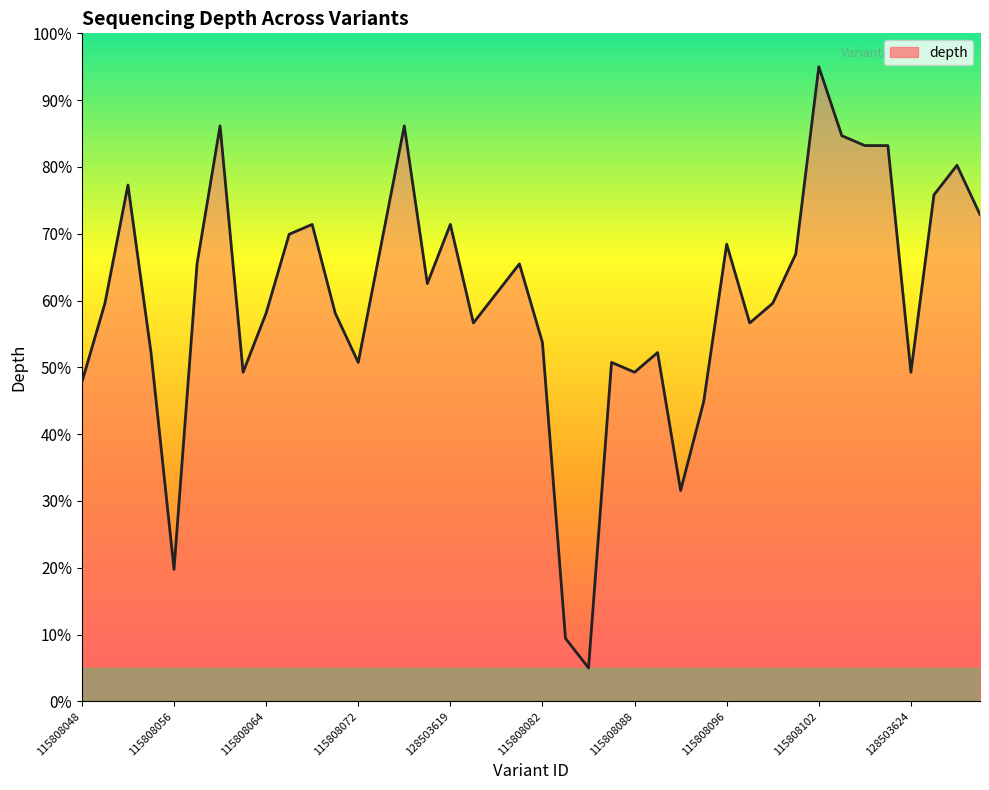

Reading left to right, extract all data points from this chart.

47.8	59.6	77.3	52.2	19.8	65.5	86.1	49.3	58.1	69.9	71.4	58.1	50.7	68.4	86.1	62.5	71.4	56.6	61.1	65.5	53.7	9.4	5.0	50.7	49.3	52.2	31.6	44.8	68.4	56.6	59.6	67.0	95.0	84.7	83.2	83.2	49.3	75.8	80.2	72.9